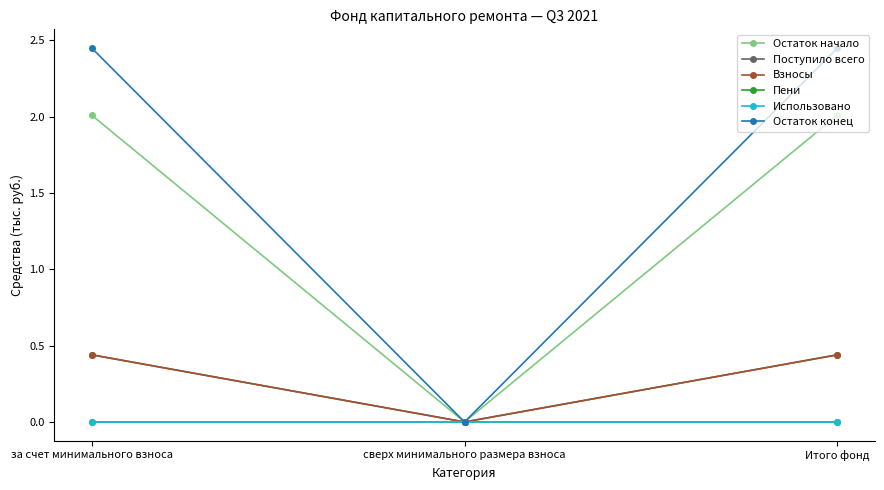

Is this an area chart (filled region under the line)?

No